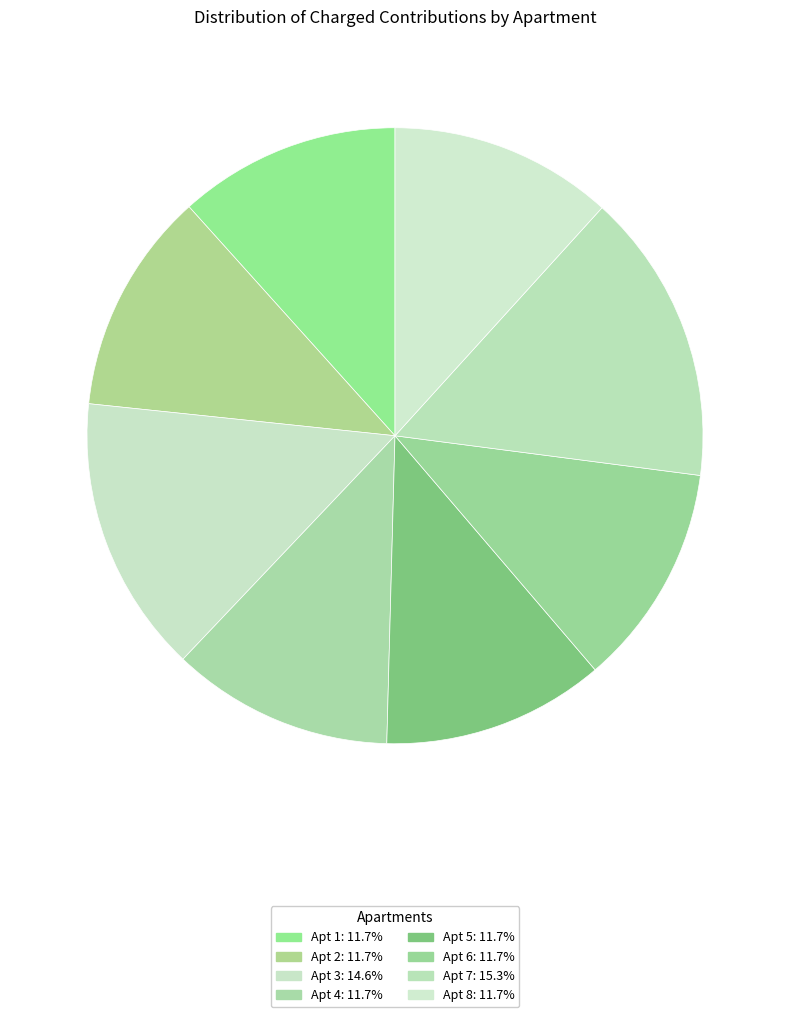

How many slices are in this pie chart?

8